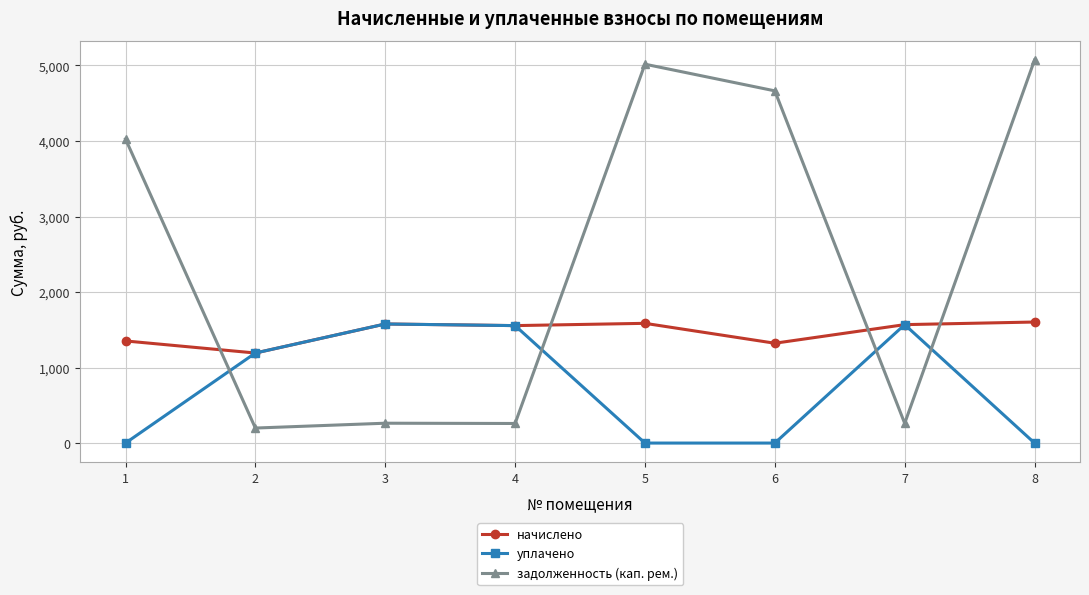

How many data points in начислено are above 1568?

4